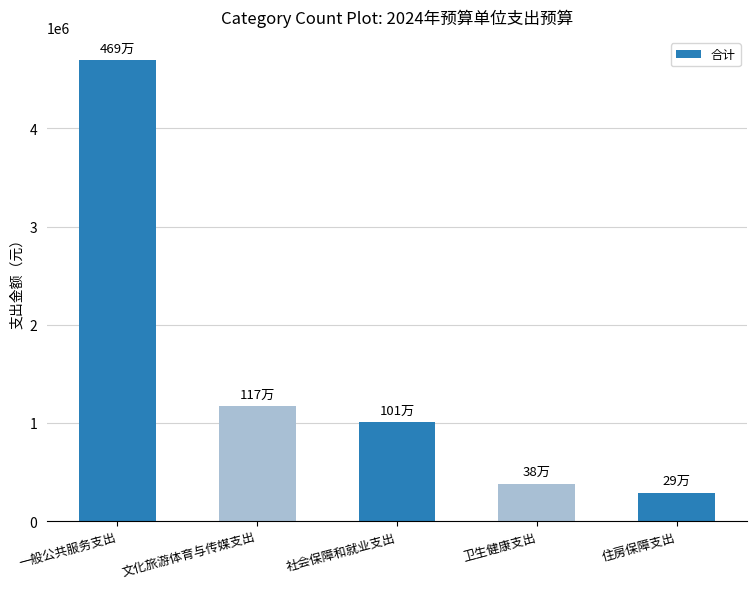

Reading left to right, list all the values displayed in this chart.

一般公共服务支出=4694200	文化旅游体育与传媒支出=1169000	社会保障和就业支出=1005100	卫生健康支出=382700	住房保障支出=287400